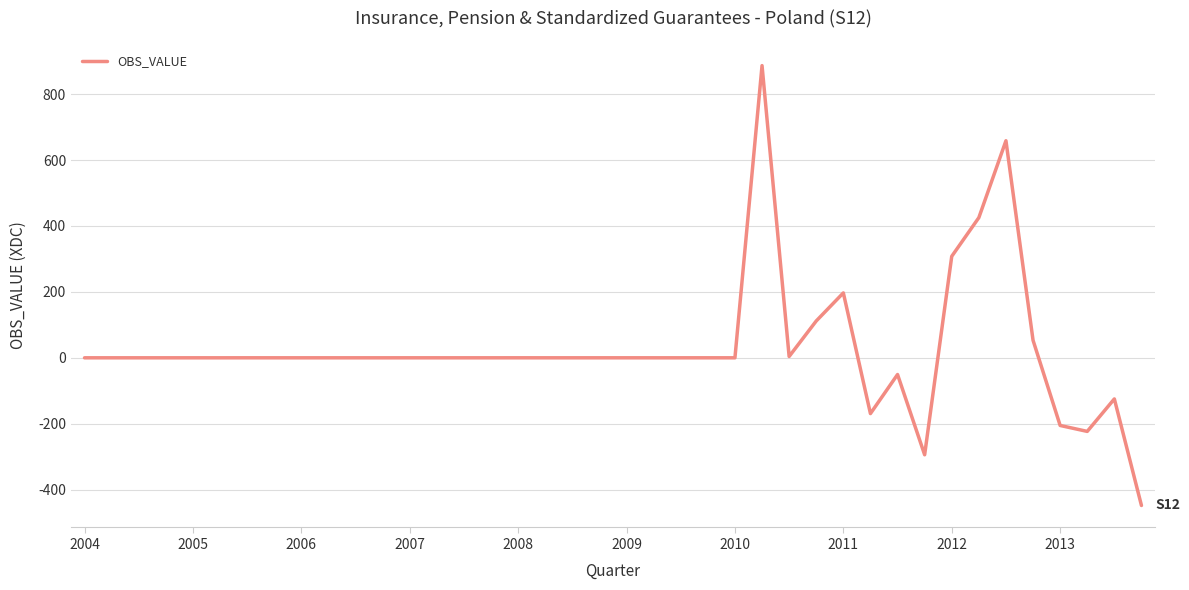

What is the difference between the maximum and minimum values?

1334.8